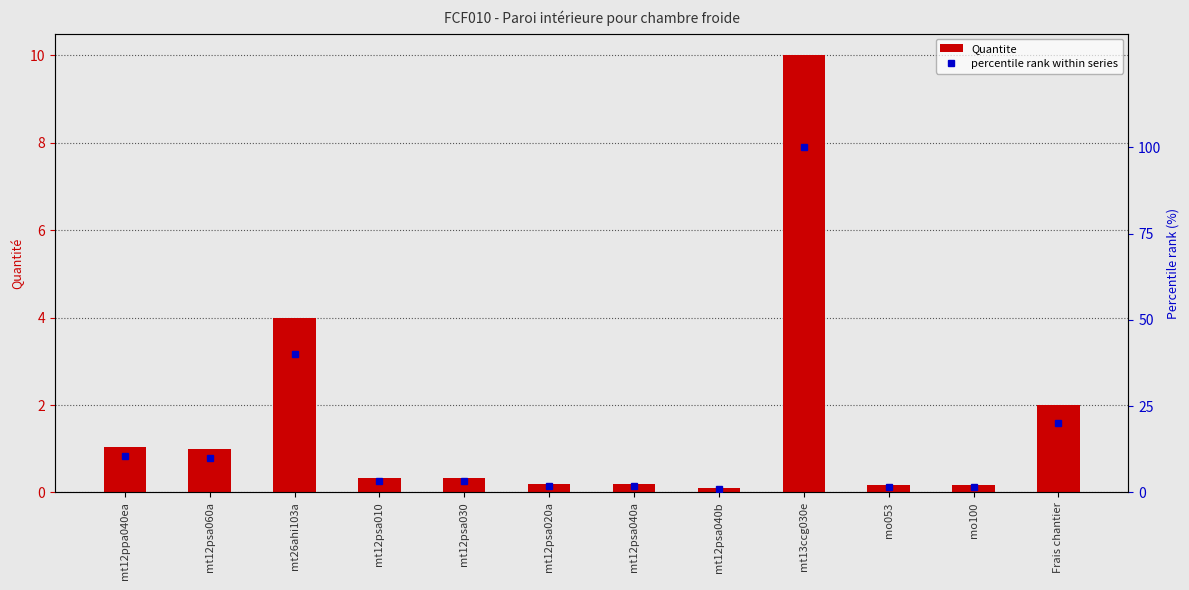

What is the difference between the percentile rank within series values at mt12ppa040ea and mt26ahi103a?

29.5